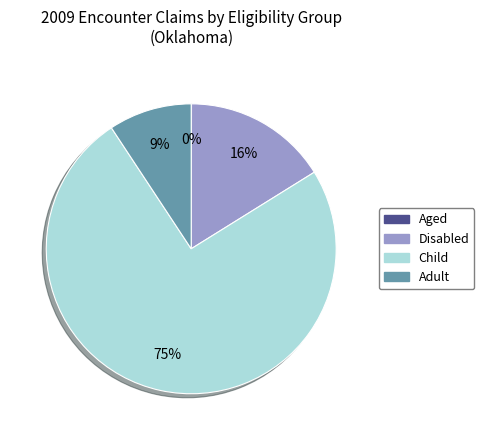

To the nearest percent, what portion does Disabled represent?

16%